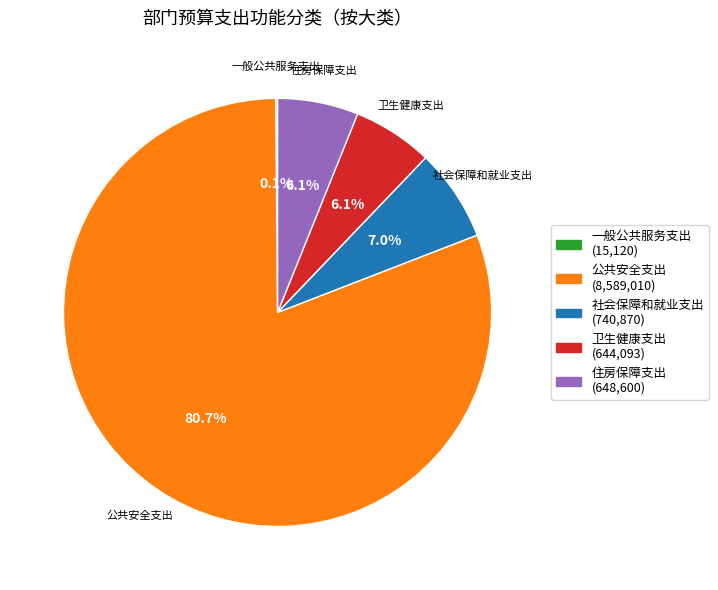

Is the sum of 公共安全支出 and 卫生健康支出 greater than half?

Yes